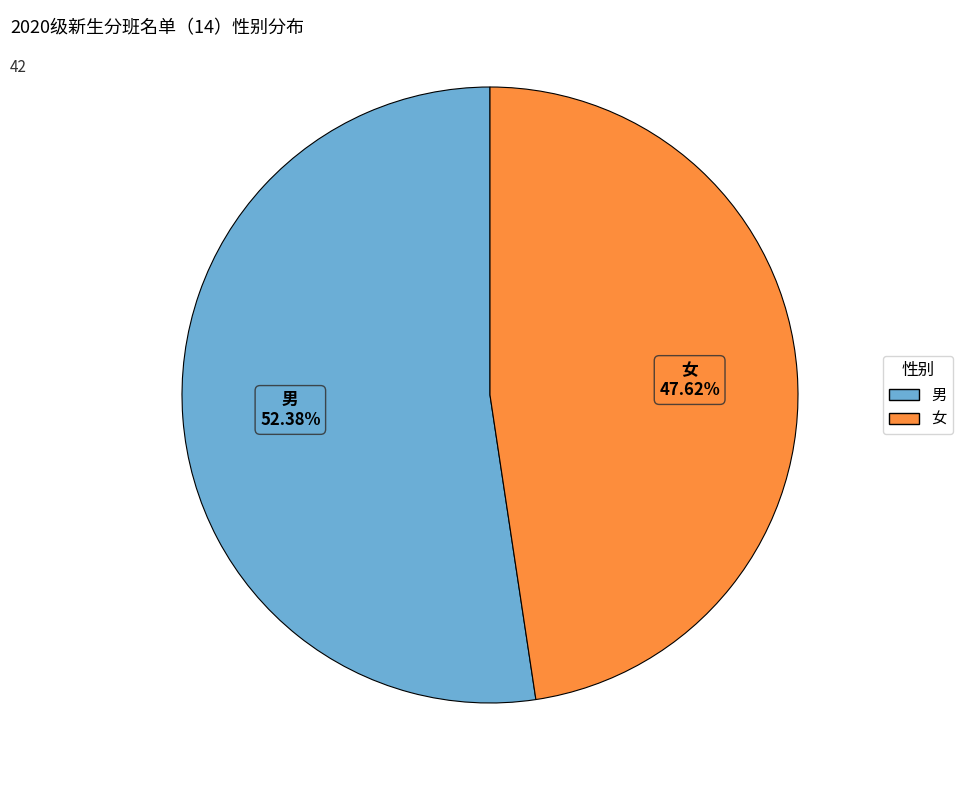

Which slice is the smallest?

女